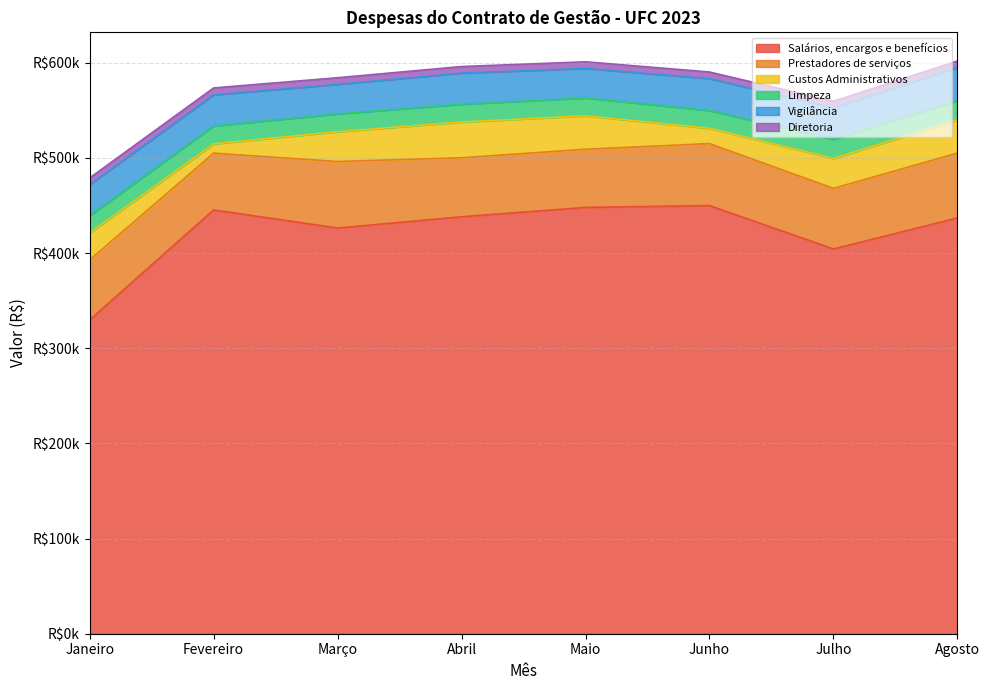

Reading left to right, transcribe all the data shown in this chart.

Salários, encargos e benefícios: 329663.9	445340.8	426288.5	438125.0	447957.1	449885.2	404271.0	436891.7
Prestadores de serviços: 63084.9	59645.2	69913.3	62017.0	61161.4	65143.7	63707.7	68201.9
Custos Administrativos: 28371.4	9748.3	31302.2	37548.9	35092.9	16023.9	31443.1	34977.3
Limpeza: 18140.3	18813.2	18733.3	18733.3	18733.3	18733.3	20044.7	20044.7
Vigilância: 32662.3	32662.3	31062.8	32662.3	31062.8	33521.8	33094.5	34788.4
Diretoria: 7010.5	7282.0	6939.0	6897.4	6961.0	6950.1	6950.9	6936.1